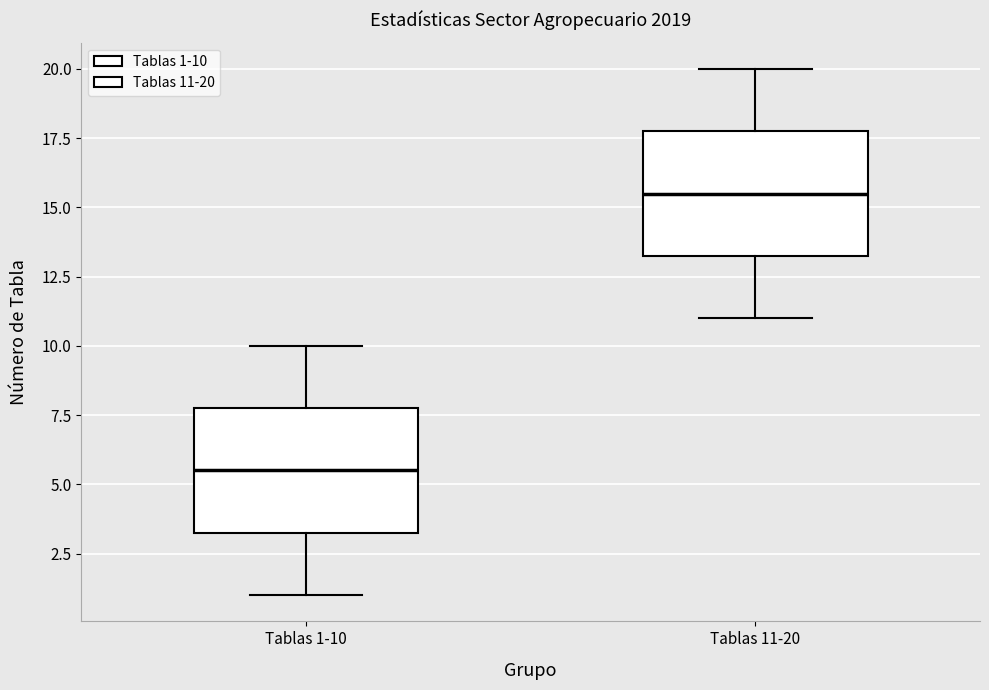

Which box's median line is the lowest?

Tablas 1-10